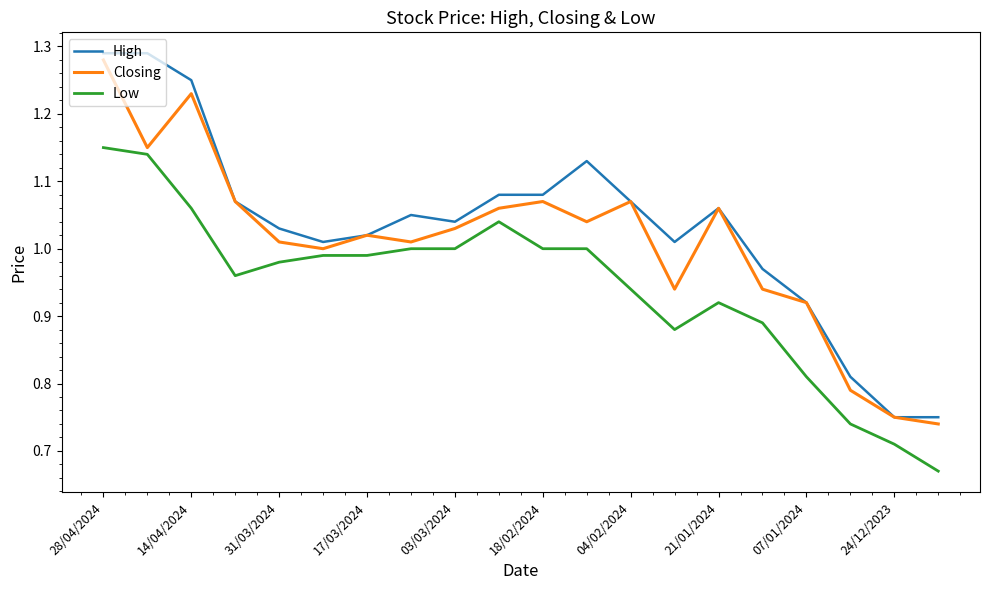

List the series in order of their overall mean, lowest first.

Low, Closing, High